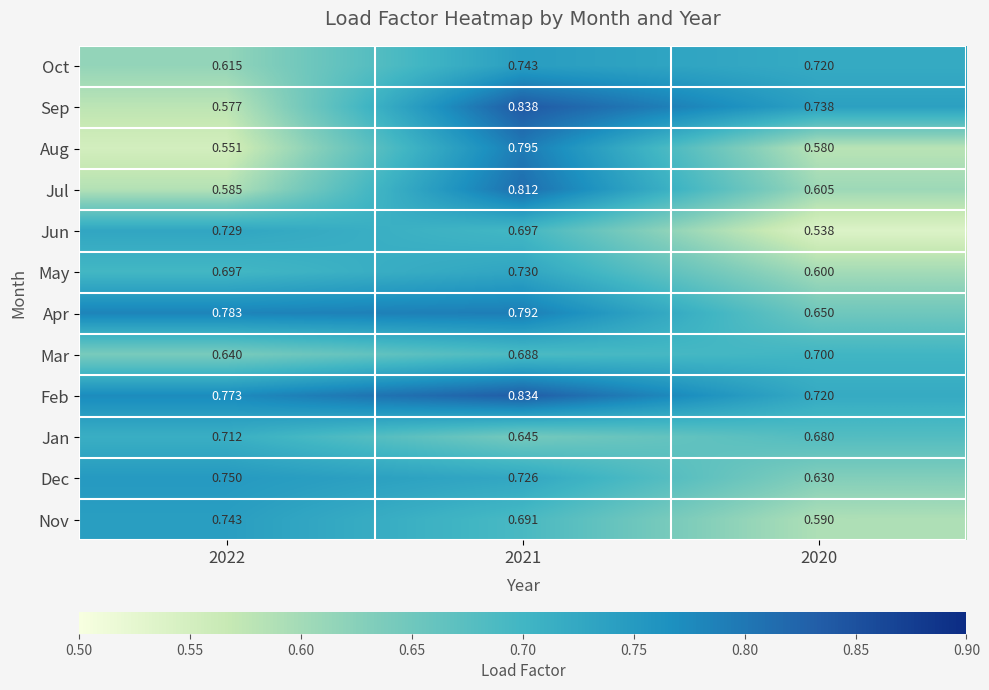

Which series has the largest range (max minus min)?

Sep